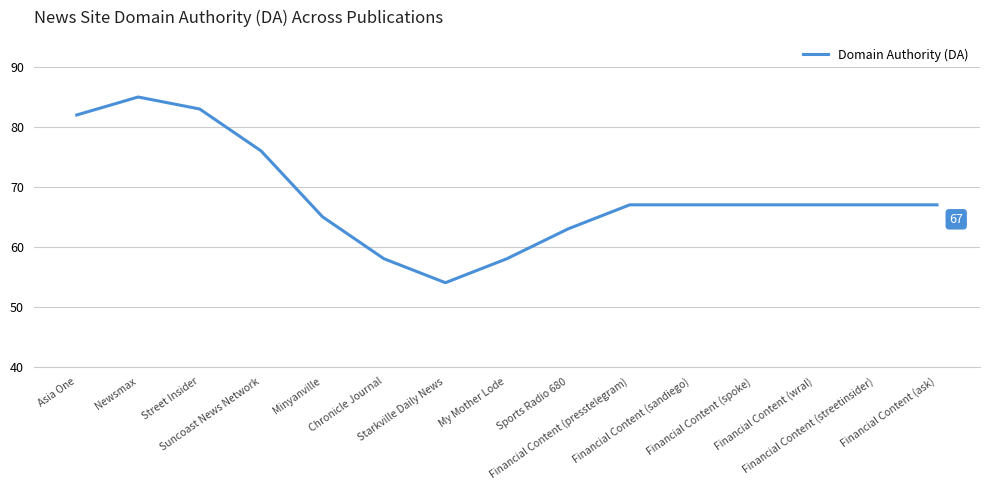

Which category has the lowest value across all series?

Starkville Daily News